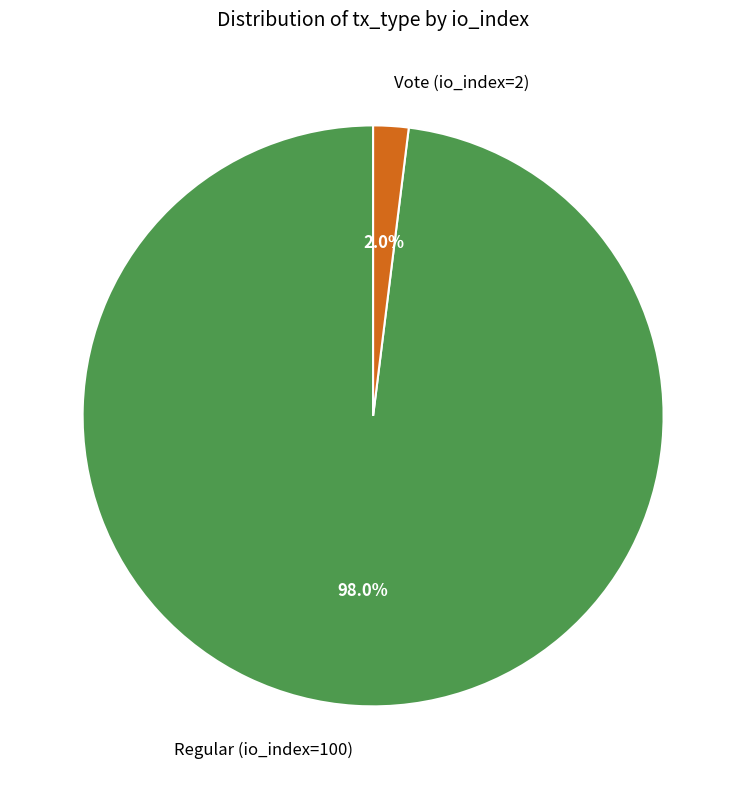

To the nearest percent, what percentage of the pie is Regular (io_index=100)?

98%